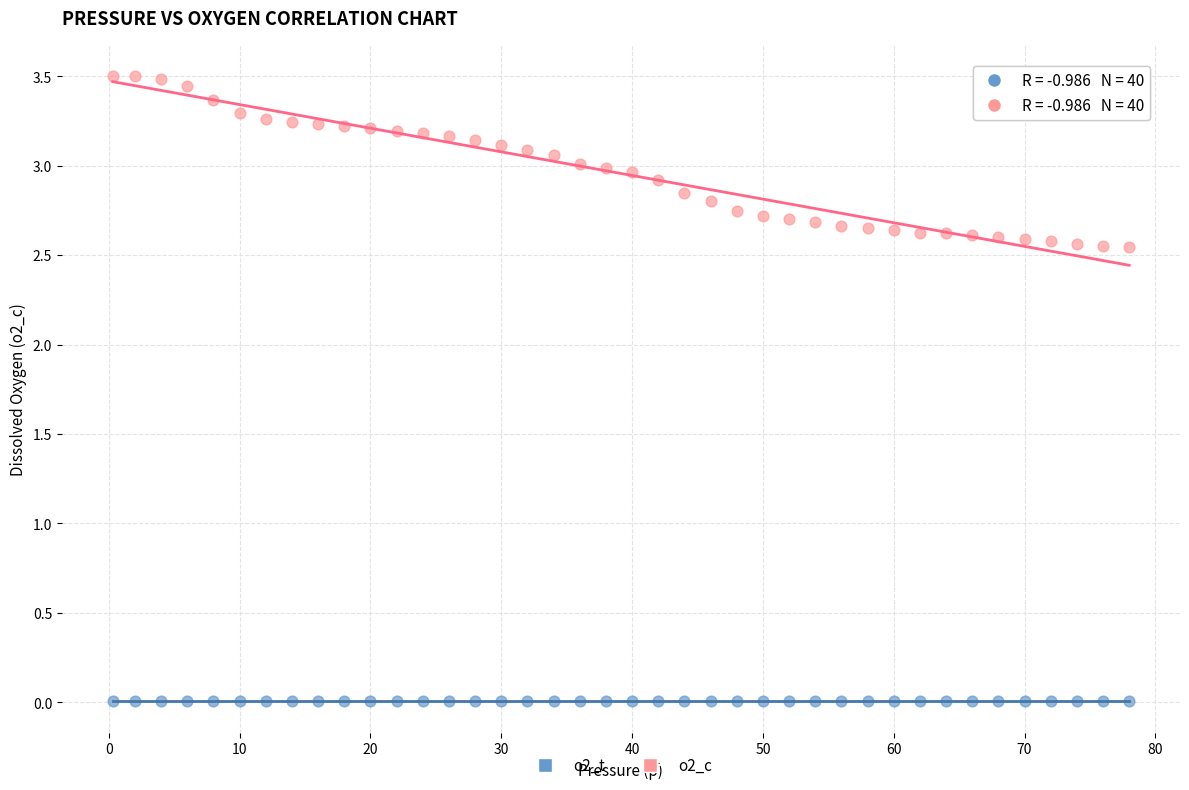

Across all data points, what is the range of X values (max minus min)?

77.7